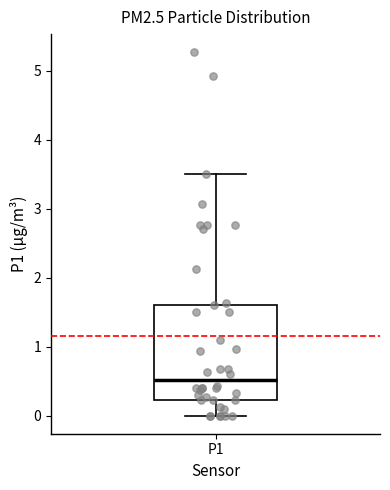

Transcribe this box plot: give where the median line is, the range the box spans, and where the two whiskers end, as read against the y-axis. The values are not printed on the chart, so give them approximately, as read against the axis.

median 0.5, box 0.2 to 1.6, whiskers 0.0 to 3.5